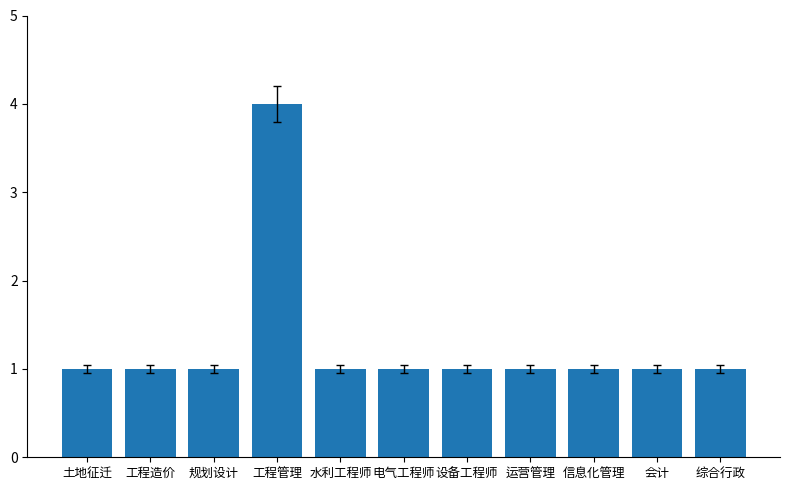

Which category has the highest value across all series?

工程管理